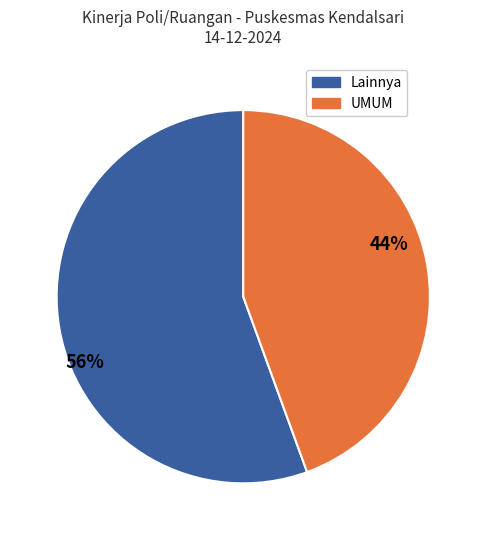

To the nearest percent, what is the average slice percentage?

50%